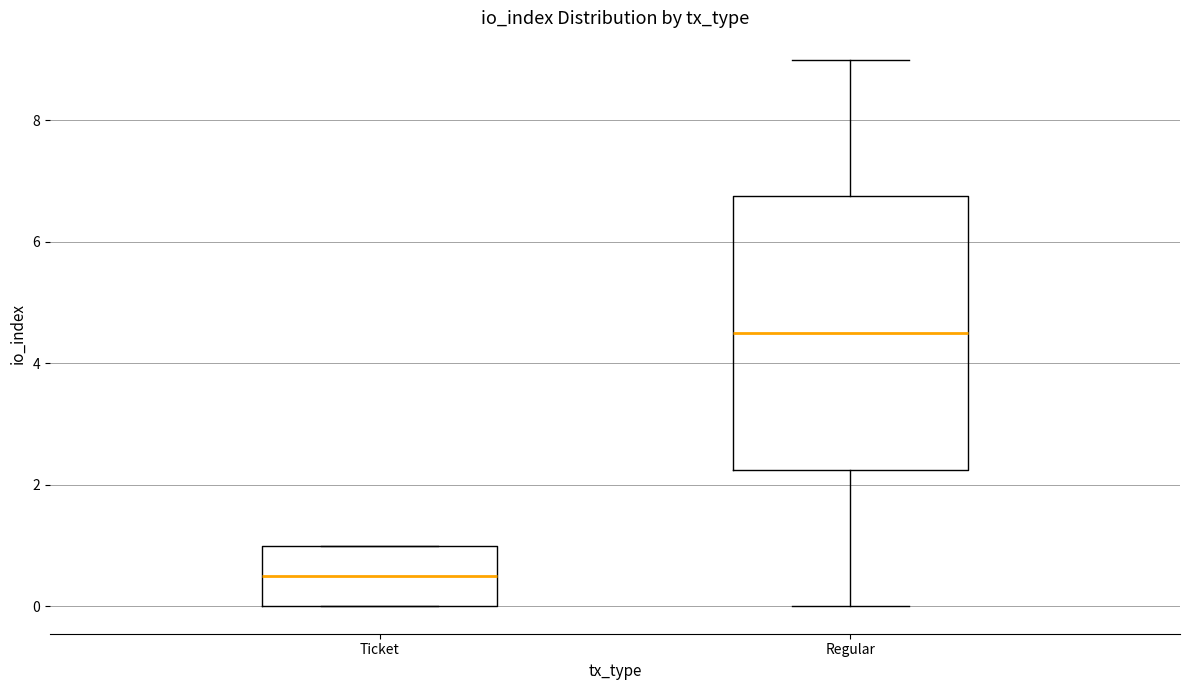

Reading left to right, read every box against the y-axis: the position of its median line, the range the box covers, and the ends of its whiskers. The values are not printed on the chart, so give them approximately, as read against the axis.

Ticket: median 0.6, box 0.0 to 1.0, whiskers 0.0 to 1.0
Regular: median 4.6, box 2.2 to 6.8, whiskers 0.0 to 9.0